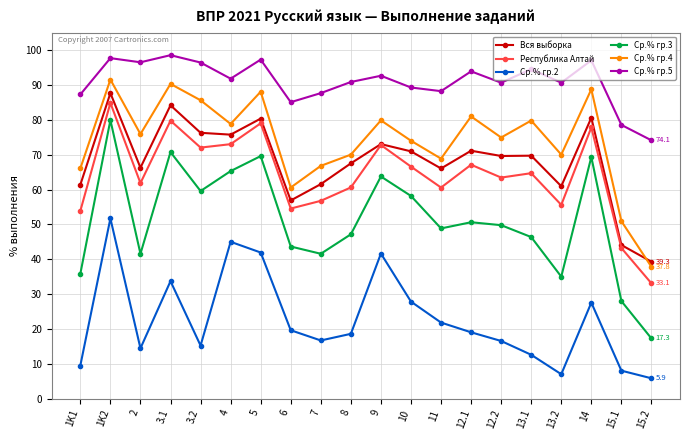

What position from the right is 7?

12